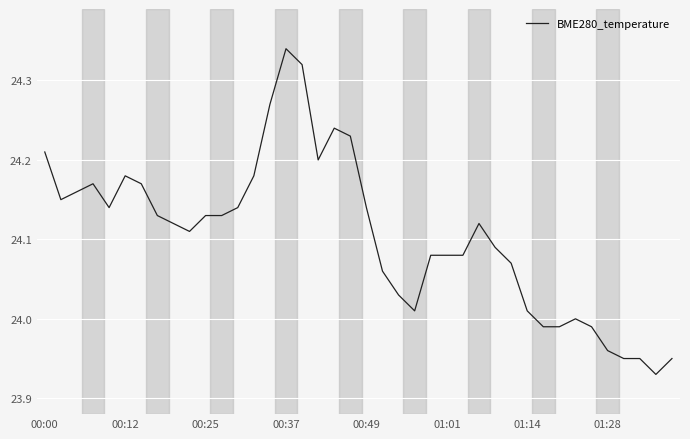

How many distinct data groups are displayed?

1